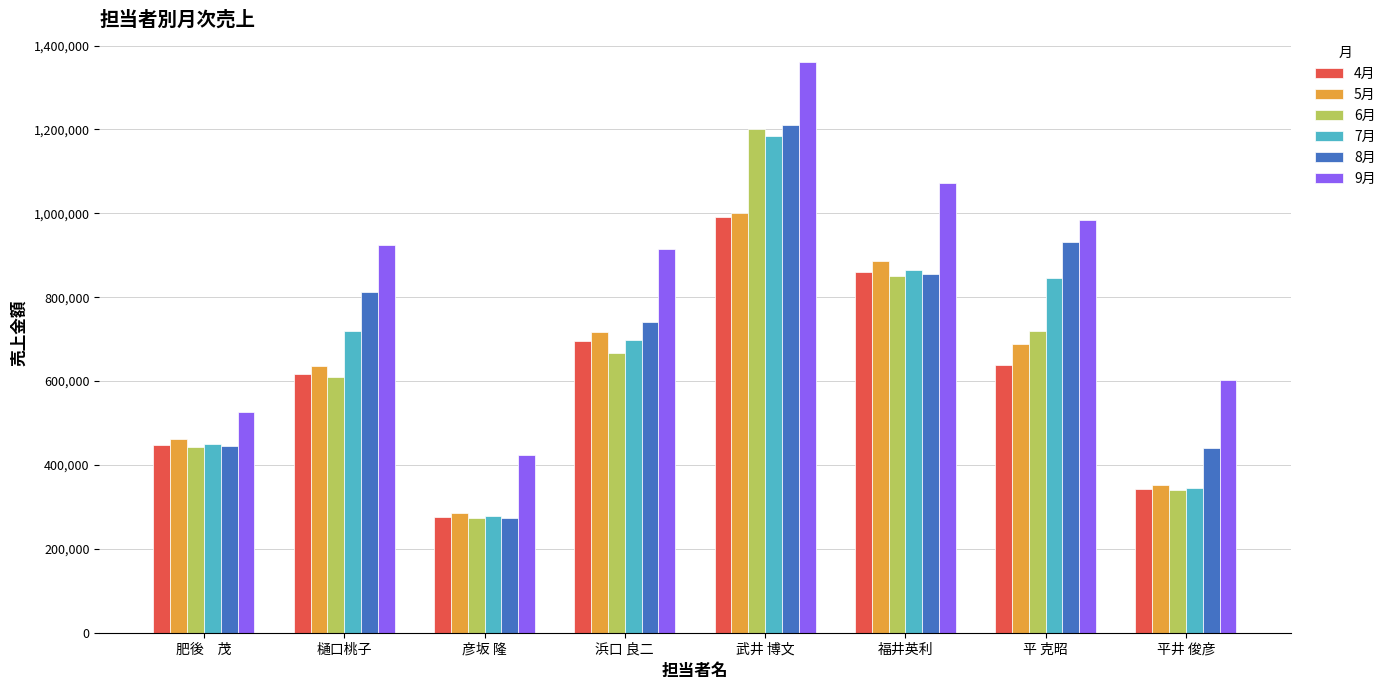

How many data points does each series have?

8